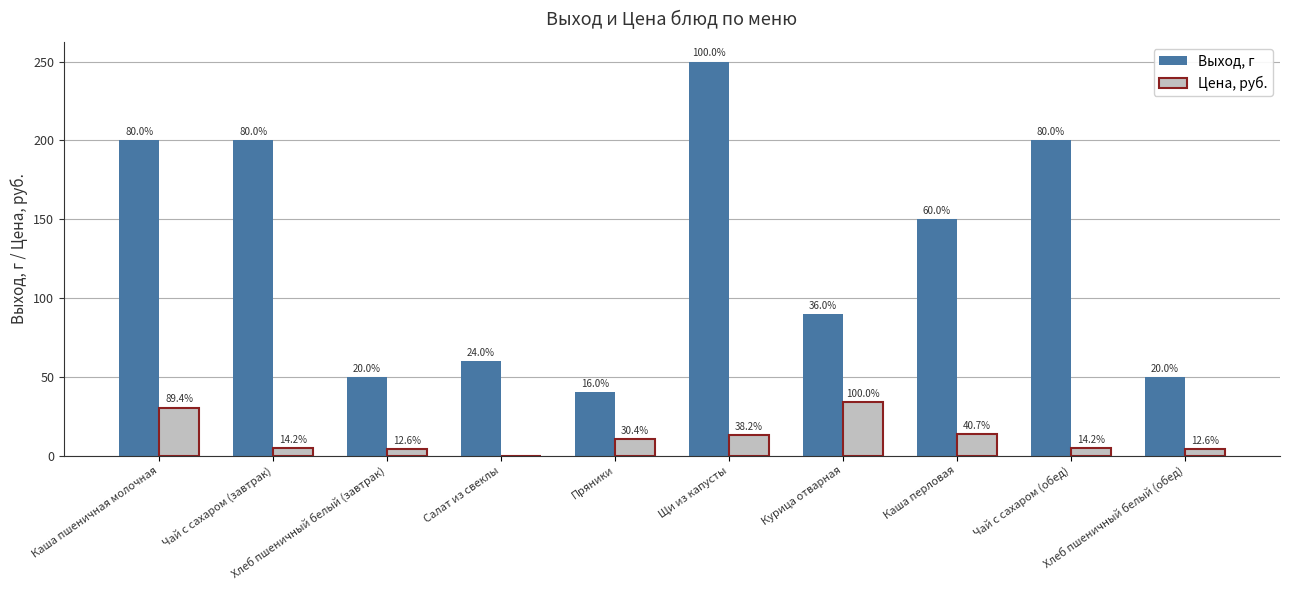

Are the bars horizontal?

No